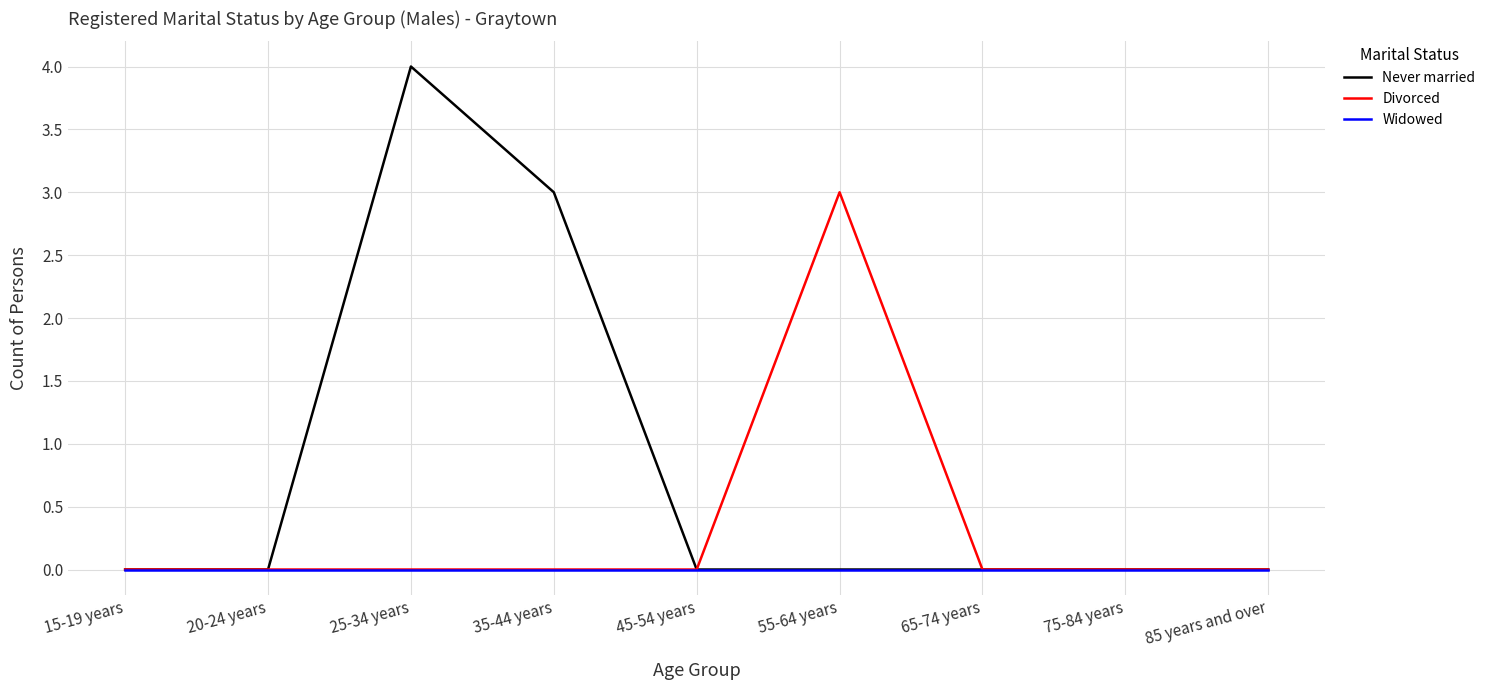

Which series has the largest total across all categories?

Never married